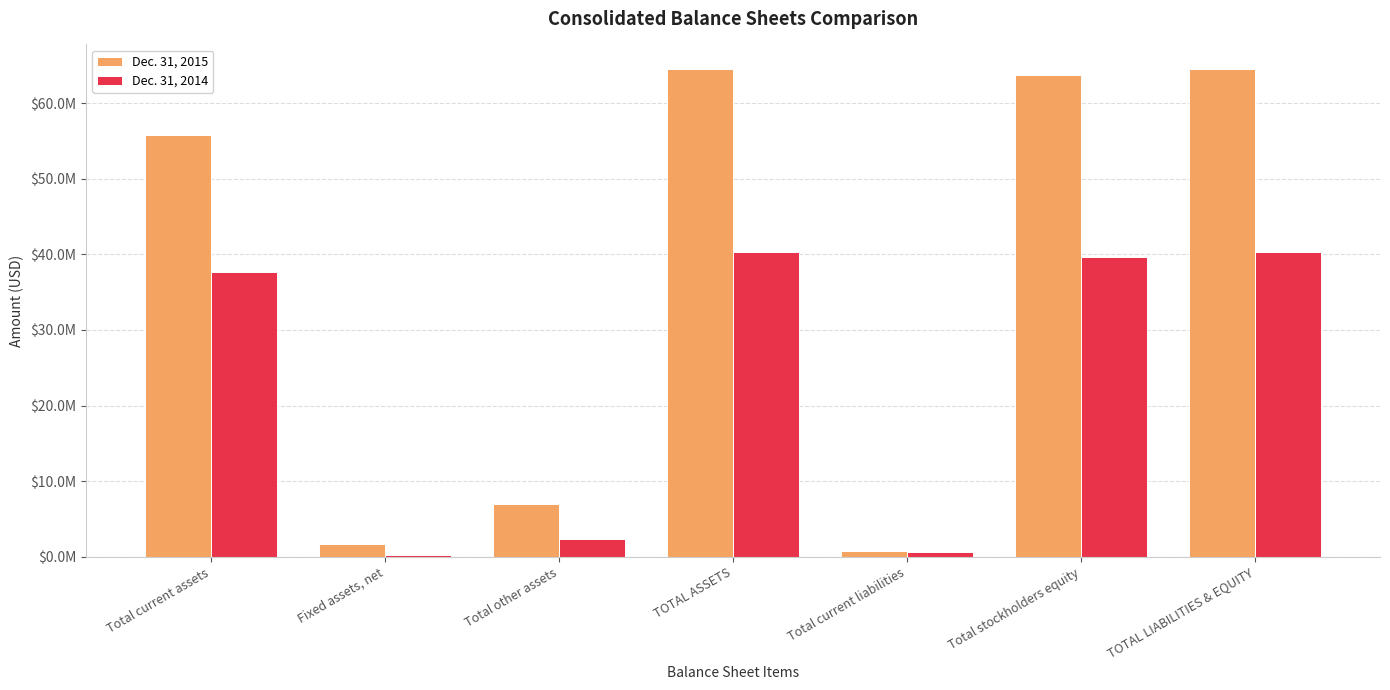

Reading left to right, extract all data points from this chart.

Dec. 31, 2015: Total current assets=55720659	Fixed assets, net=1744581	Total other assets=7050778	TOTAL ASSETS=64516018	Total current liabilities=753093	Total stockholders equity=63762925	TOTAL LIABILITIES & EQUITY=64516018
Dec. 31, 2014: Total current assets=37714910	Fixed assets, net=197250	Total other assets=2364190	TOTAL ASSETS=40276350	Total current liabilities=590757	Total stockholders equity=39685593	TOTAL LIABILITIES & EQUITY=40276350